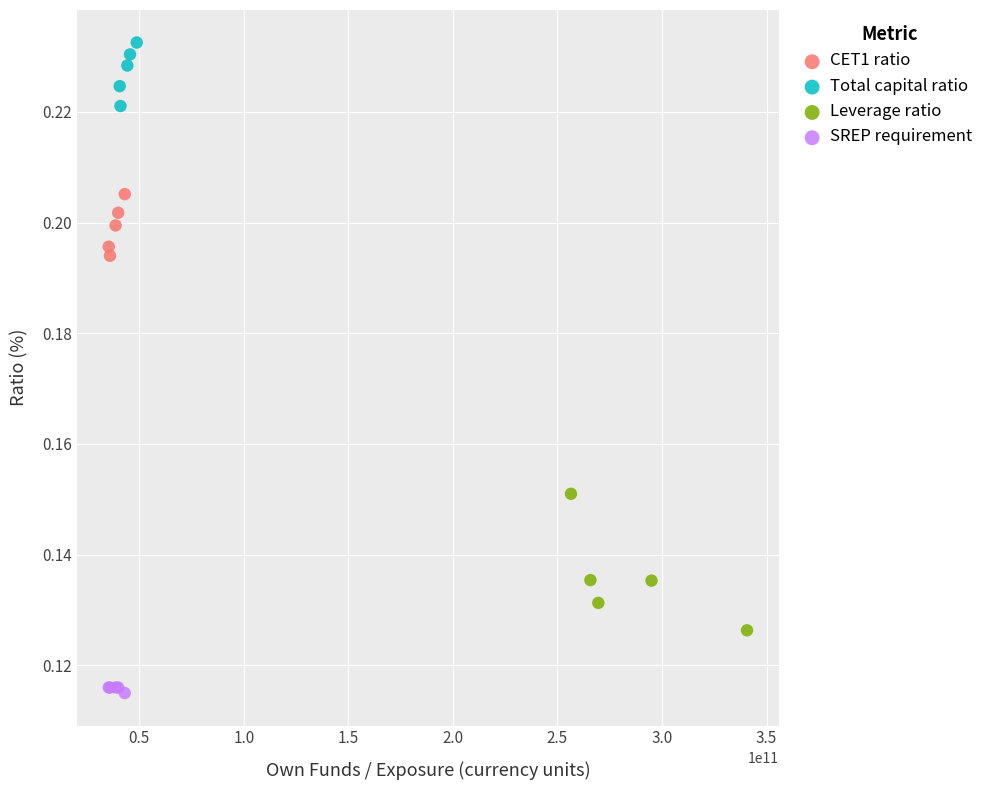

What are all the series names shown in the legend?

CET1 ratio, Total capital ratio, Leverage ratio, SREP requirement